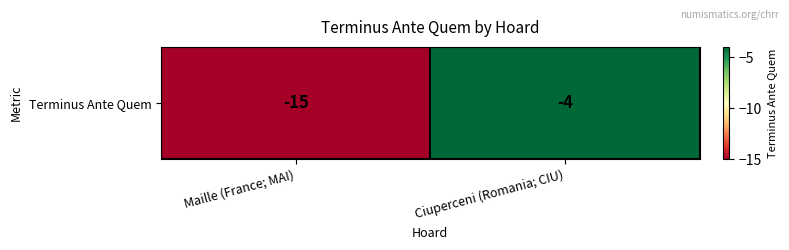

What is the average value?

-10